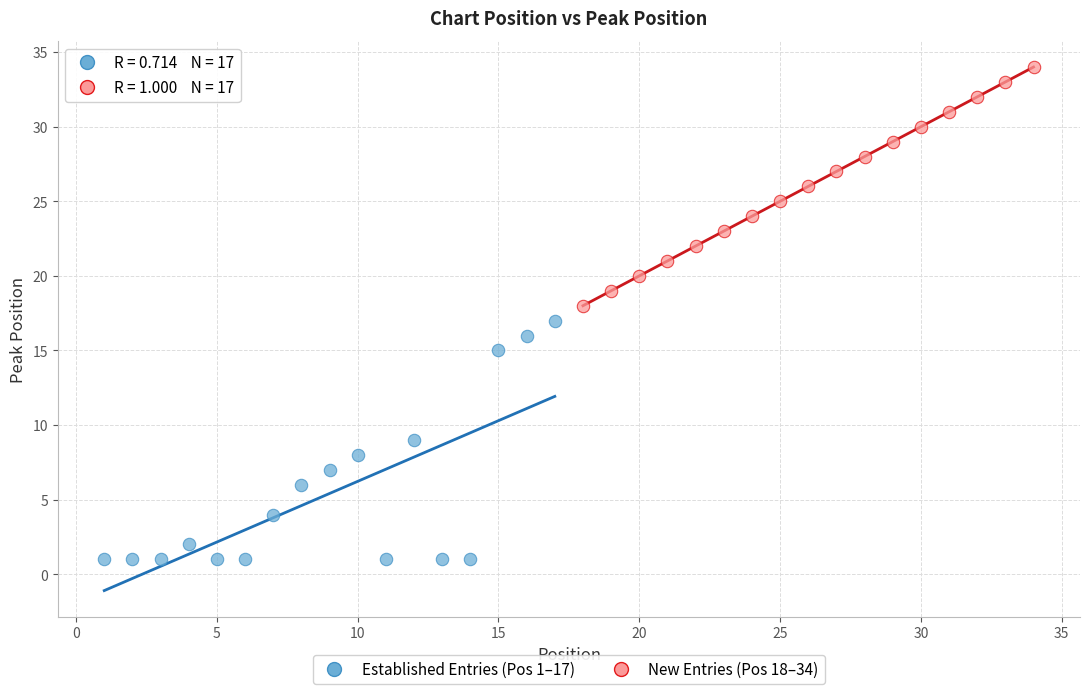

Which series reaches the minimum Y coordinate?

Established Entries (Pos 1–17)